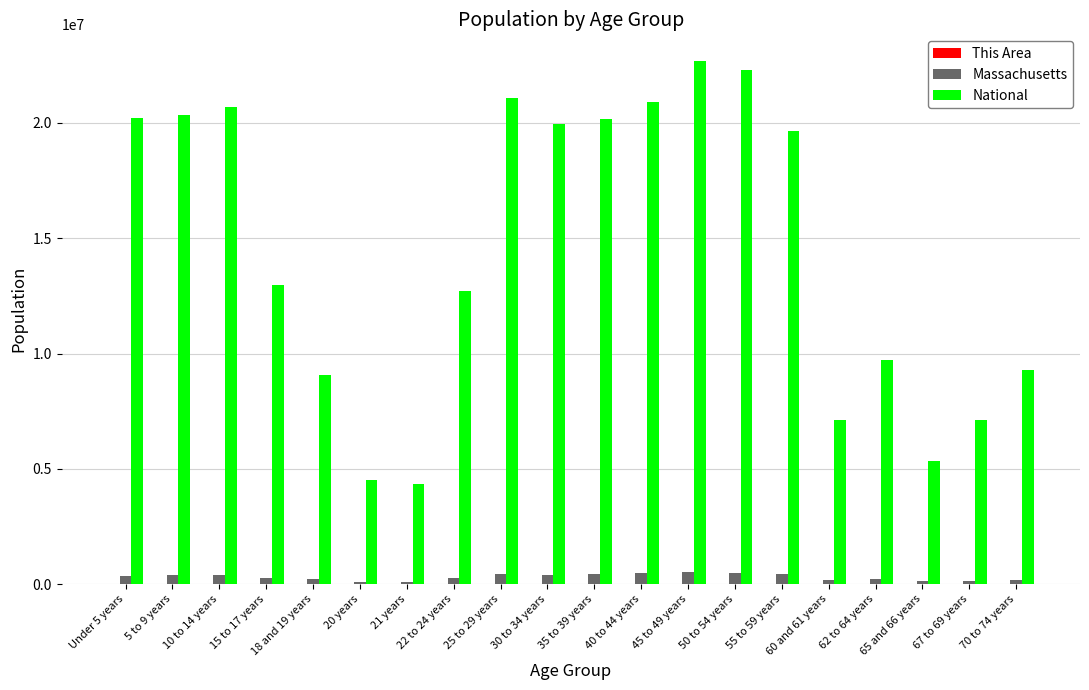

The value of National at 5 to 9 years is 20348657. True or false?

True